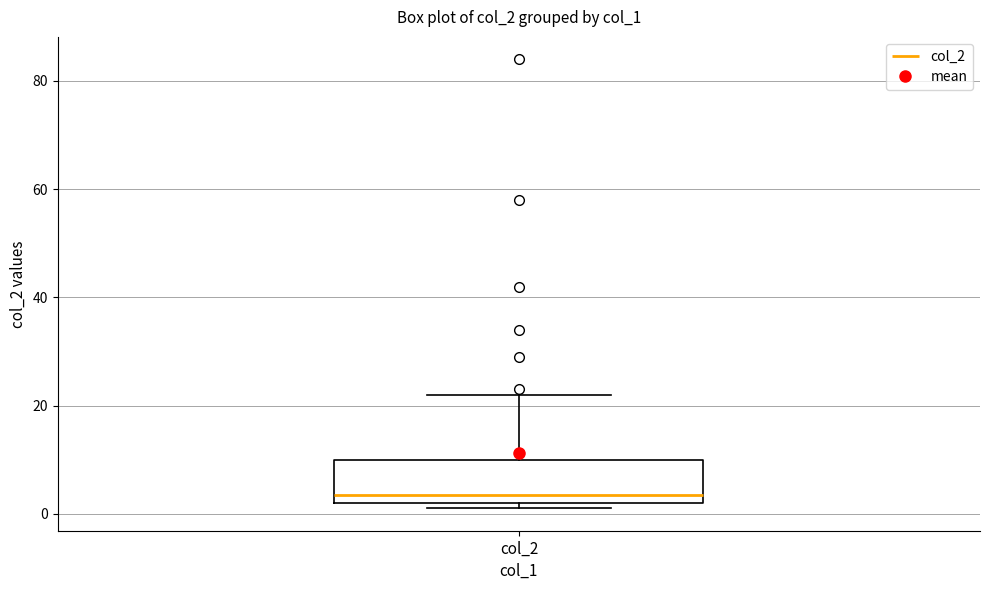

Transcribe this box plot: give where the median line is, the range the box spans, and where the two whiskers end, as read against the y-axis. The values are not printed on the chart, so give them approximately, as read against the axis.

median 4, box 2 to 10, whiskers 2 (just below the box's lower edge) to 22